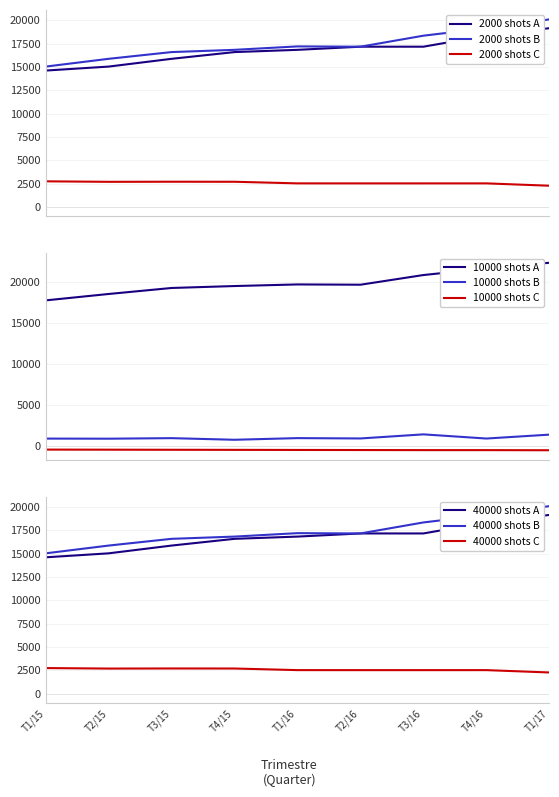

Where is Autres elements T1 - Solde cloture nearest to the value 2502?

T2/16